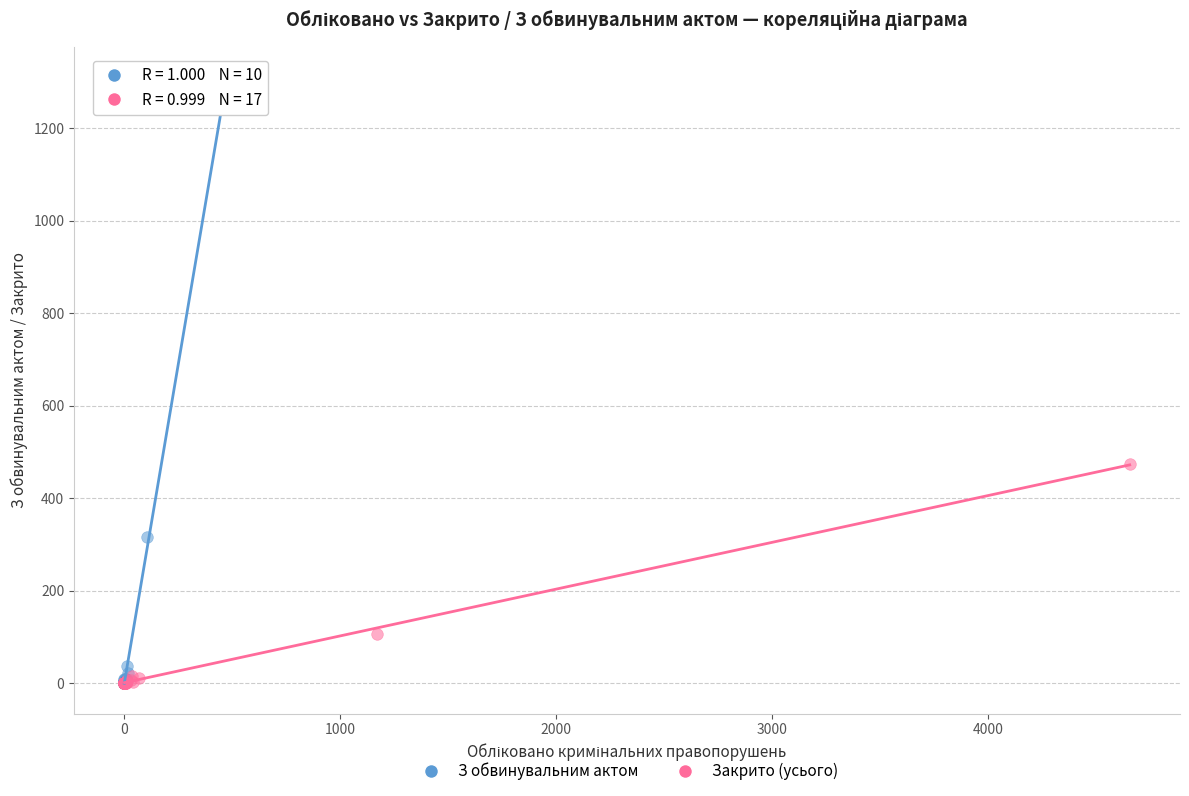

Which series reaches the maximum Y coordinate?

З обвинувальним актом